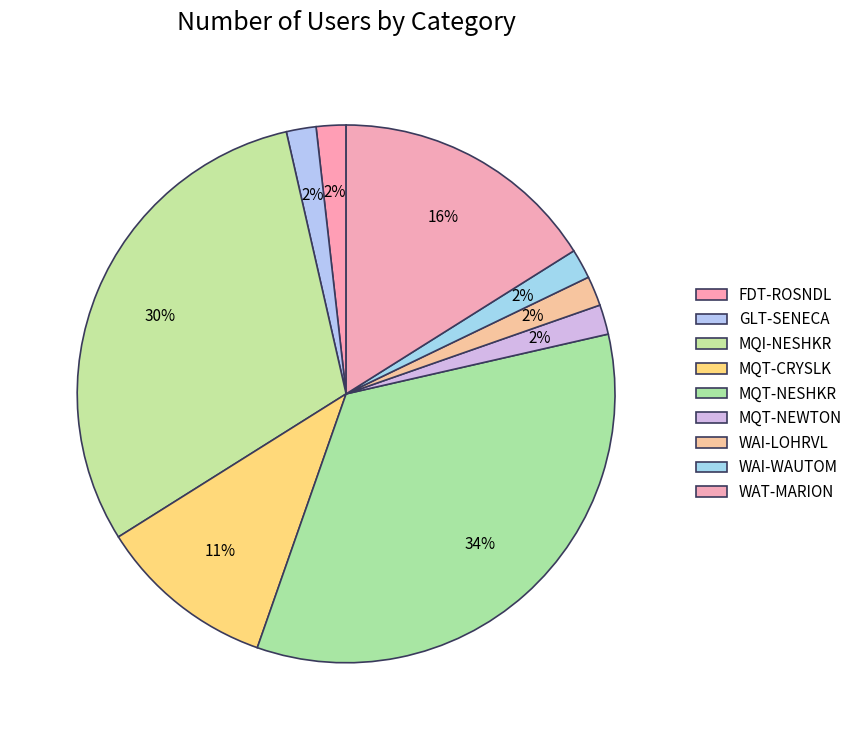

What is the largest slice in the pie chart?

MQT-NESHKR